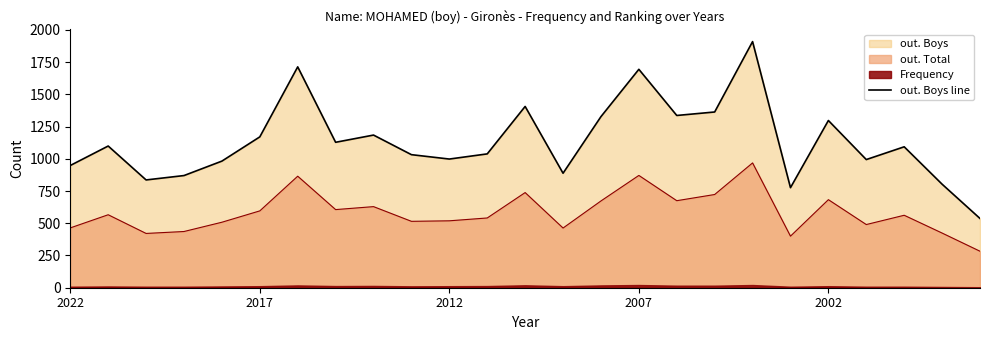

True or false: out. Total and out. Boys line cross at least once.

False